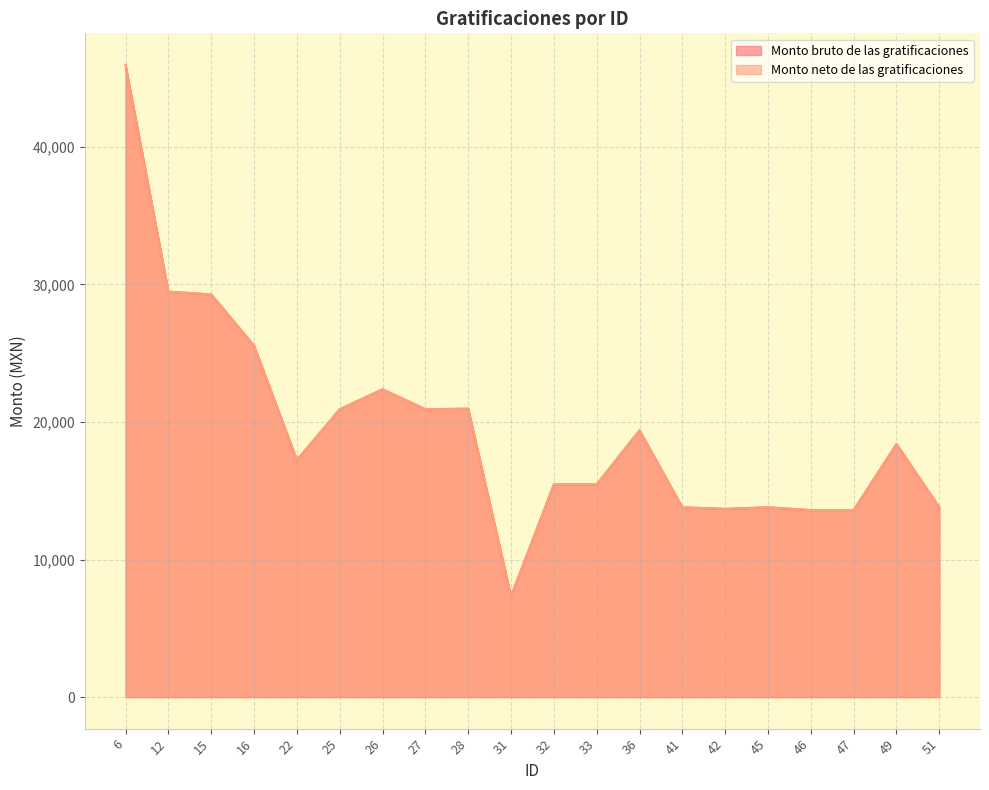

Reading left to right, list all the values displayed in this chart.

Monto bruto de las gratificaciones: 45965.6	29476.7	29274.8	25545.5	17235.8	20926.0	22377.7	20926.0	20966.5	7332.4	15461.8	15461.8	19393.7	13794.9	13681.5	13794.9	13590.9	13590.9	18399.8	13794.9
Monto neto de las gratificaciones: 45965.6	29476.7	29274.8	25545.5	17235.8	20926.0	22377.7	20926.0	20966.5	7332.4	15461.8	15461.8	19393.7	13794.9	13681.5	13794.9	13590.9	13590.9	18399.8	13794.9